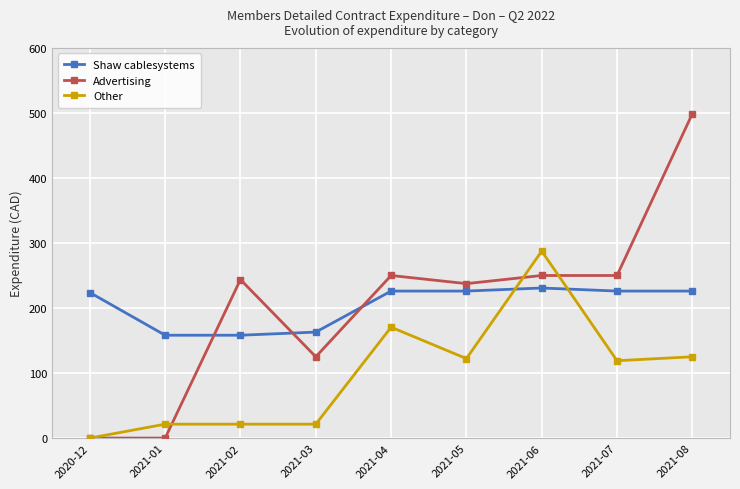

What is the total value across all series at 2021-08?

849.8